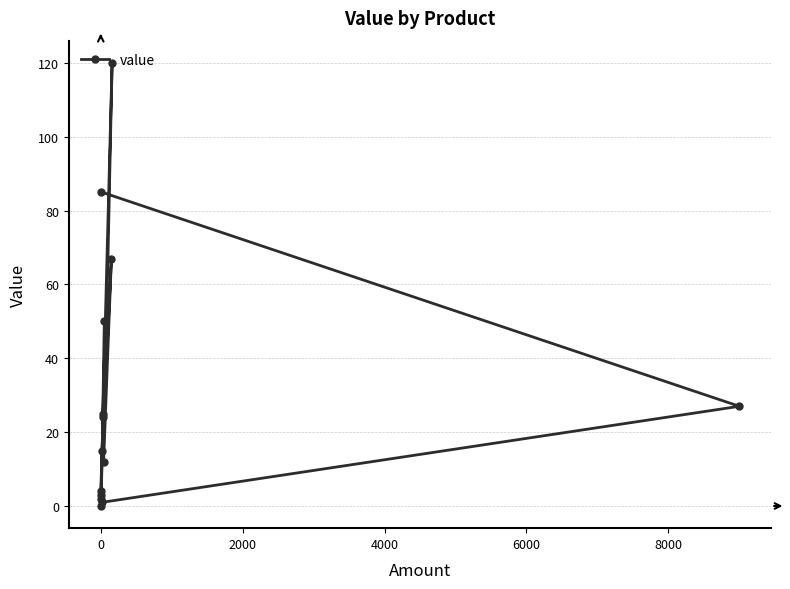

How many data points are less than 24?

7